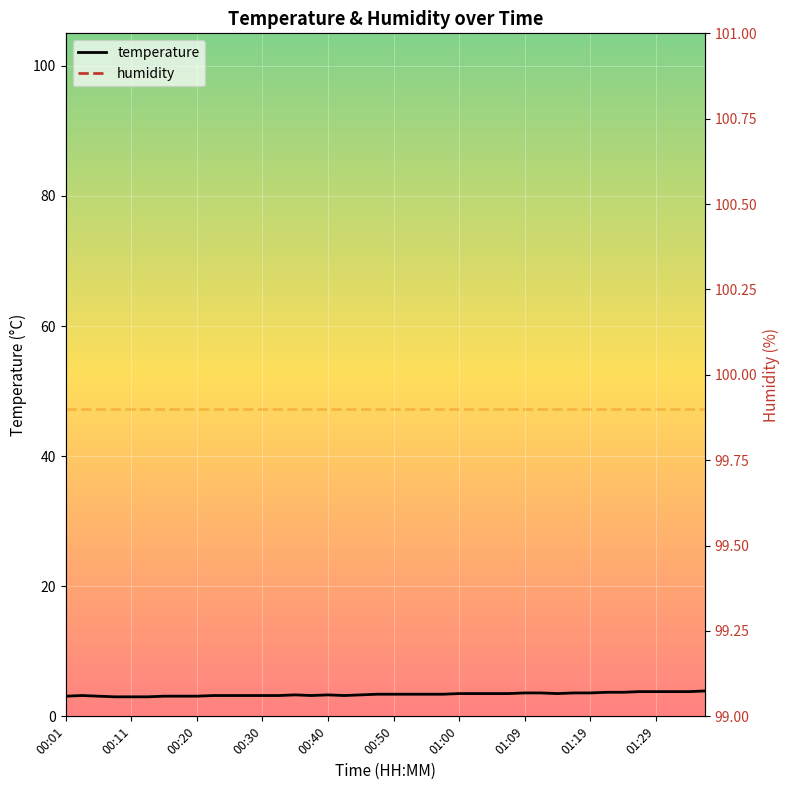

True or false: humidity and temperature cross at least once.

False